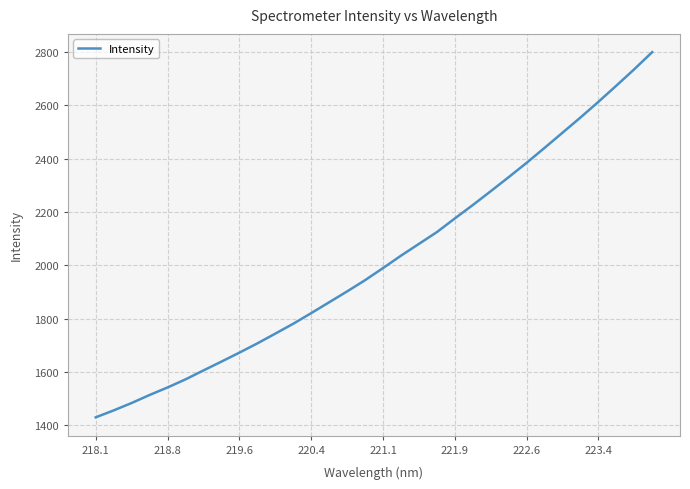

What is the greatest value displayed?

2798.6